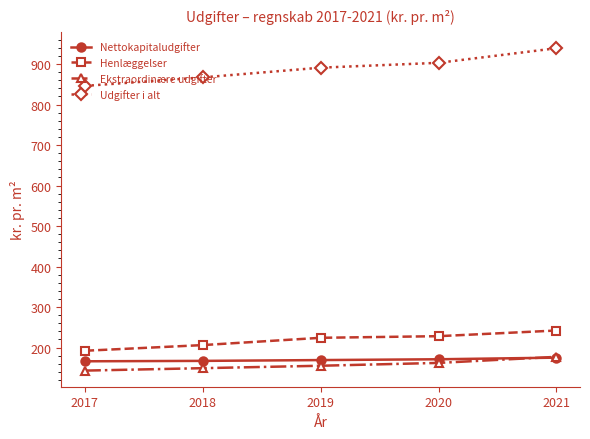

What is the smallest value displayed?

143